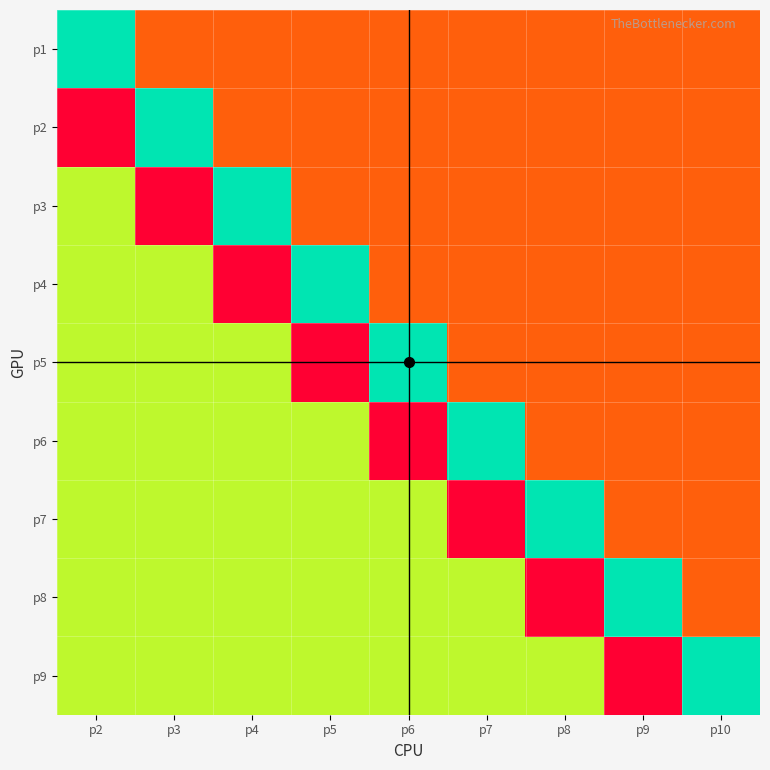

Reading right to left, transcribe all the data shown in this chart.

p1: p10=-1	p9=-1	p8=-1	p7=-1	p6=-1	p5=-1	p4=-1	p3=-1	p2=2
p2: p10=-1	p9=-1	p8=-1	p7=-1	p6=-1	p5=-1	p4=-1	p3=2	p2=-2
p3: p10=-1	p9=-1	p8=-1	p7=-1	p6=-1	p5=-1	p4=2	p3=-2	p2=1
p4: p10=-1	p9=-1	p8=-1	p7=-1	p6=-1	p5=2	p4=-2	p3=1	p2=1
p5: p10=-1	p9=-1	p8=-1	p7=-1	p6=2	p5=-2	p4=1	p3=1	p2=1
p6: p10=-1	p9=-1	p8=-1	p7=2	p6=-2	p5=1	p4=1	p3=1	p2=1
p7: p10=-1	p9=-1	p8=2	p7=-2	p6=1	p5=1	p4=1	p3=1	p2=1
p8: p10=-1	p9=2	p8=-2	p7=1	p6=1	p5=1	p4=1	p3=1	p2=1
p9: p10=2	p9=-2	p8=1	p7=1	p6=1	p5=1	p4=1	p3=1	p2=1